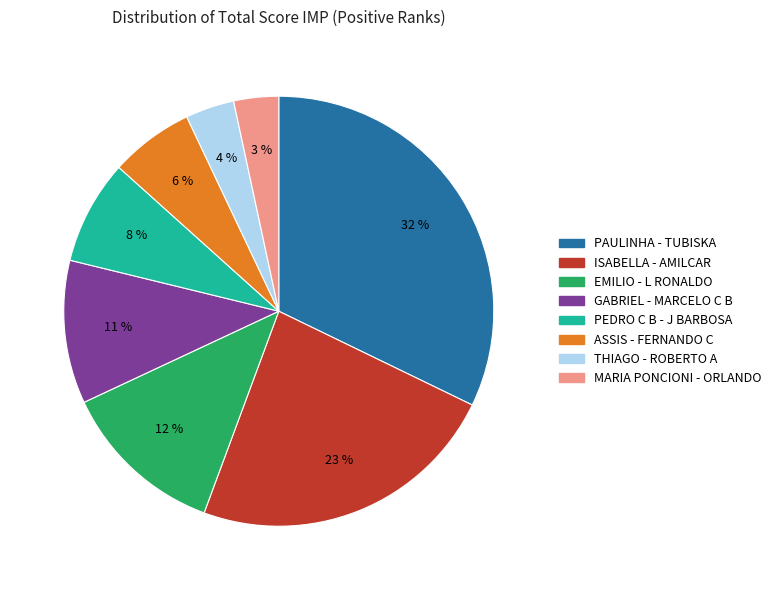

Which slice is the largest?

PAULINHA - TUBISKA